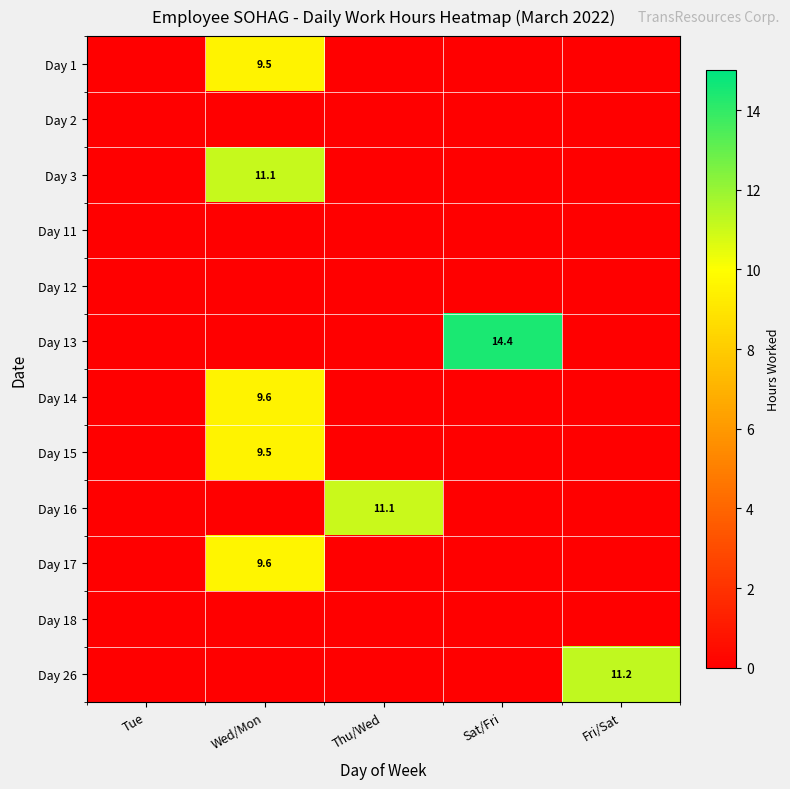

True or false: Day 17 has a value of 9.6 at Wed/Mon.

True